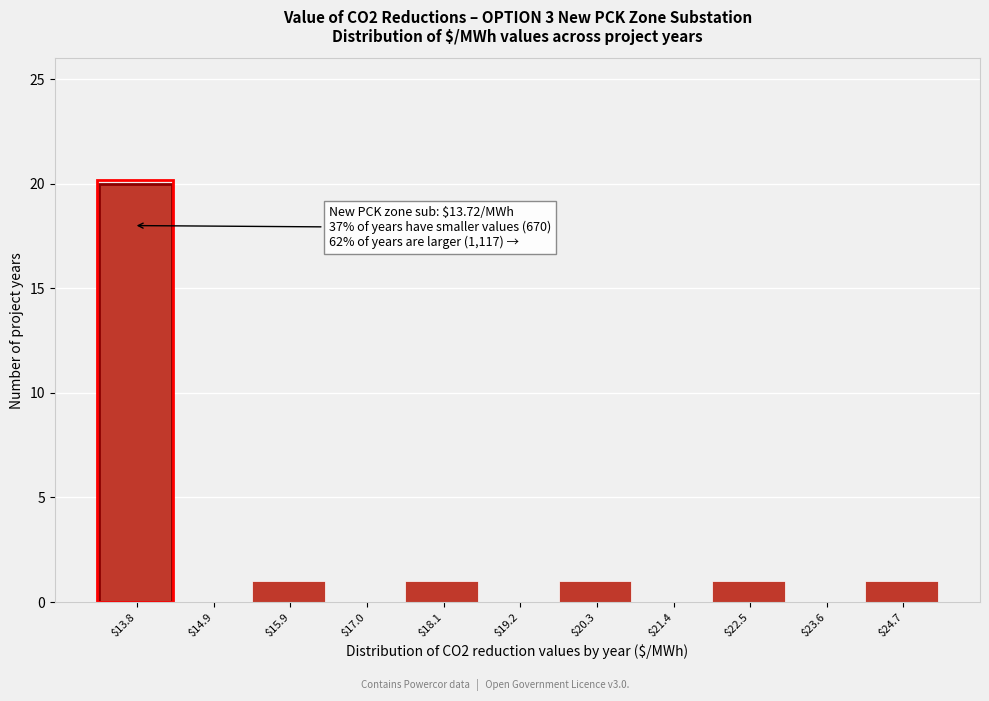

Over which range of the x-axis is the bar tallest?

13.2 to 14.4